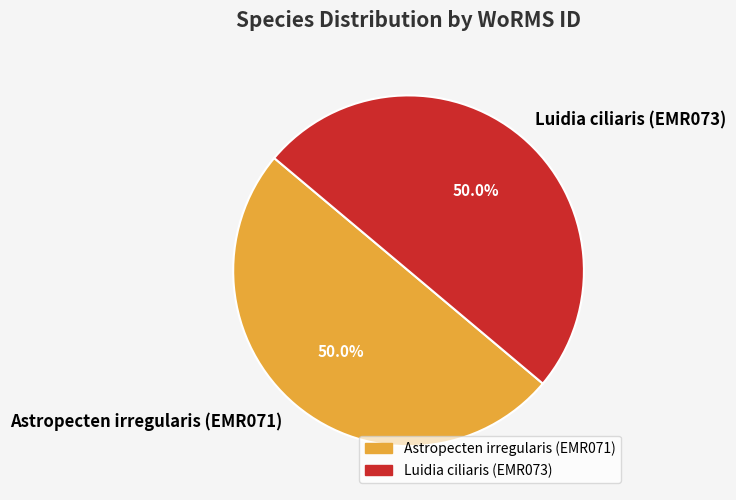

Do Luidia ciliaris (EMR073) and Astropecten irregularis (EMR071) together represent more than half of the pie?

Yes